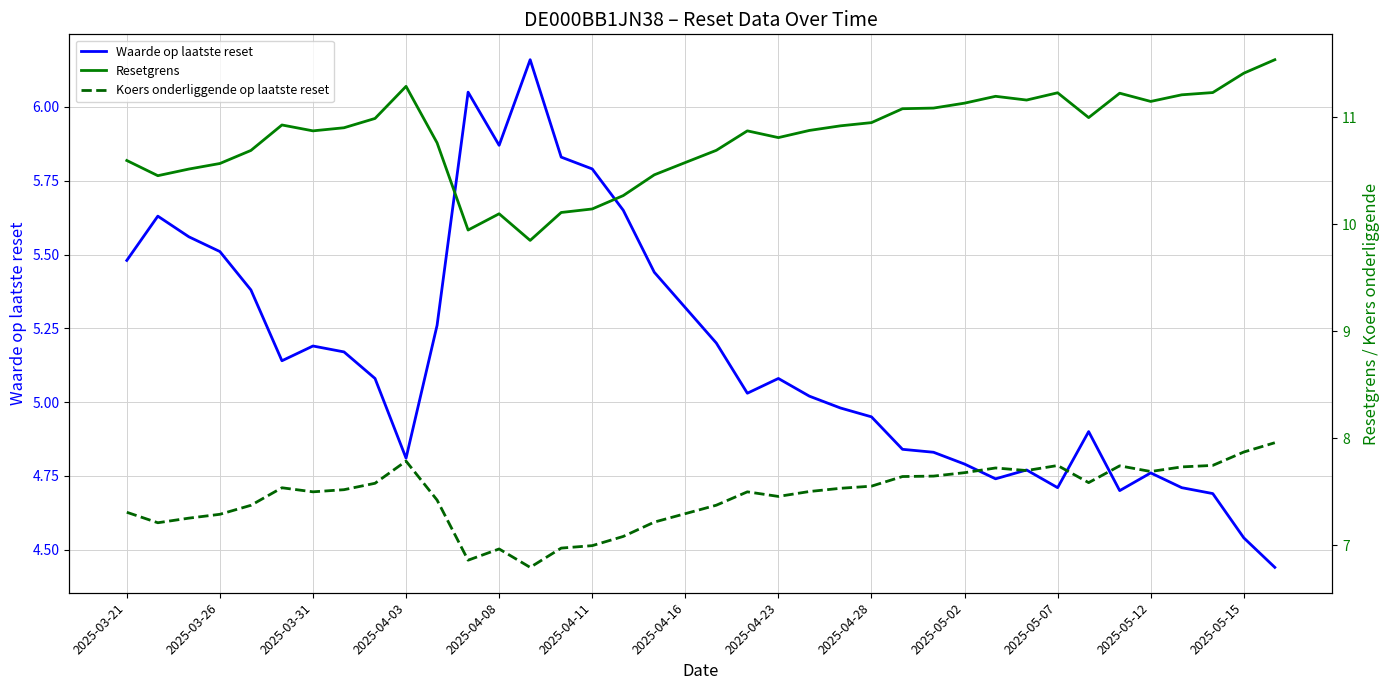

At which label does Waarde op laatste reset first exceed 5?

2025-03-21